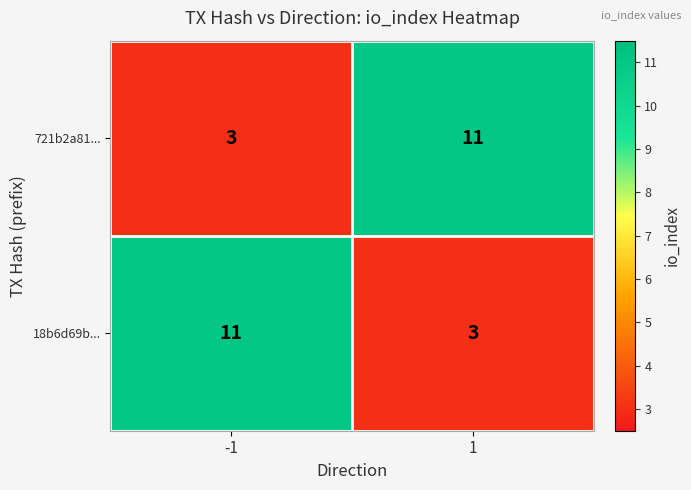

What is the total value across all series at -1?

14